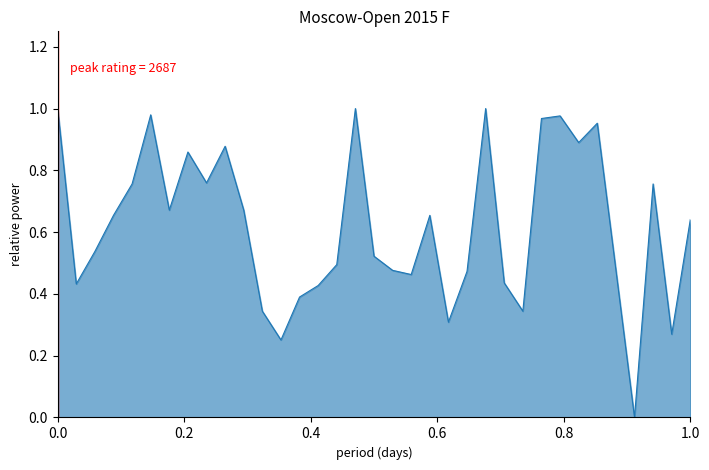

How many points are higher than both their immediate neighbors (excluding endpoints)?

9